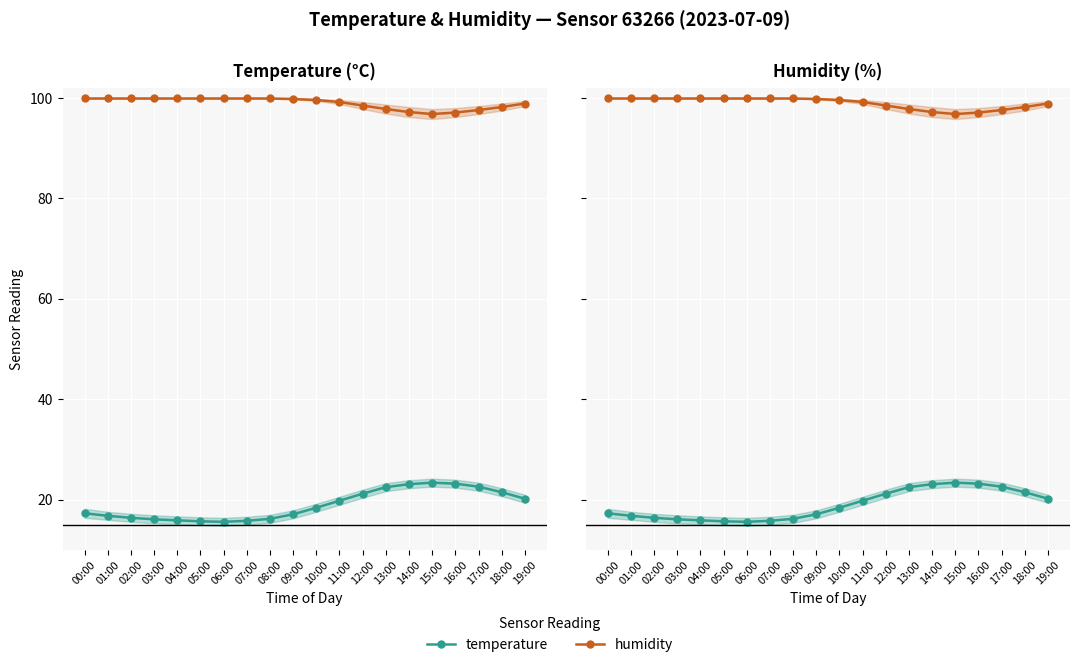

Reading left to right, extract all data points from this chart.

temperature: 00:00=17.3	01:00=16.8	02:00=16.4	03:00=16.1	04:00=15.9	05:00=15.7	06:00=15.6	07:00=15.8	08:00=16.2	09:00=17.1	10:00=18.4	11:00=19.8	12:00=21.2	13:00=22.5	14:00=23.1	15:00=23.4	16:00=23.2	17:00=22.6	18:00=21.5	19:00=20.2
humidity: 00:00=99.9	01:00=99.9	02:00=99.9	03:00=99.9	04:00=99.9	05:00=99.9	06:00=99.9	07:00=99.9	08:00=99.9	09:00=99.8	10:00=99.6	11:00=99.2	12:00=98.5	13:00=97.8	14:00=97.2	15:00=96.8	16:00=97.1	17:00=97.6	18:00=98.2	19:00=98.9